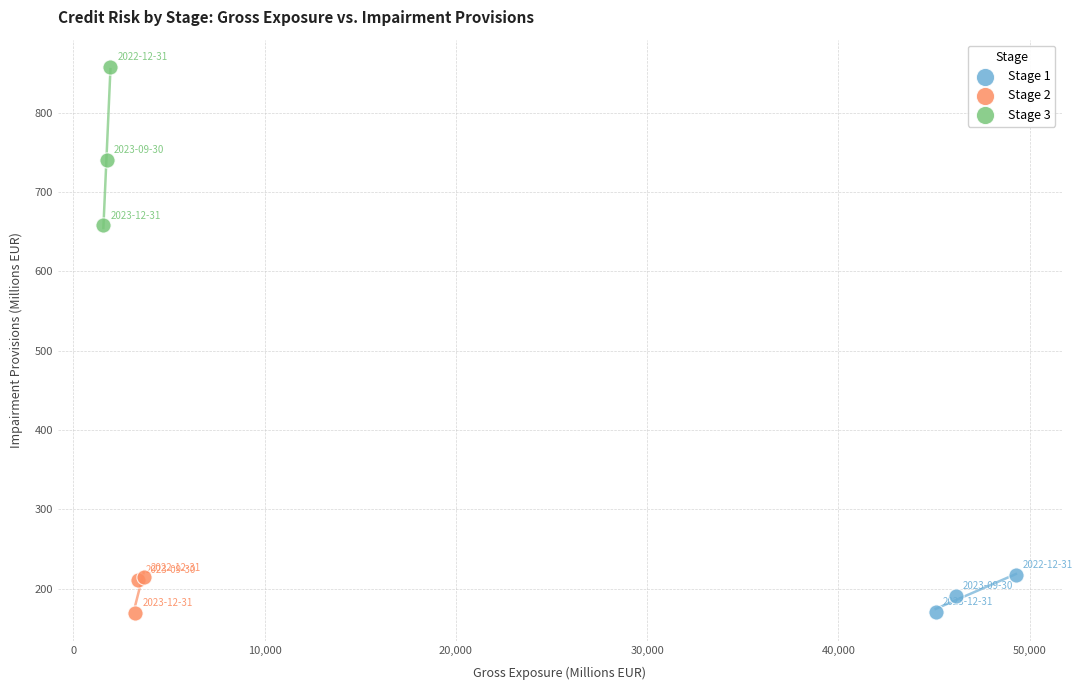

Which series contains the highest Y value?

Stage 3